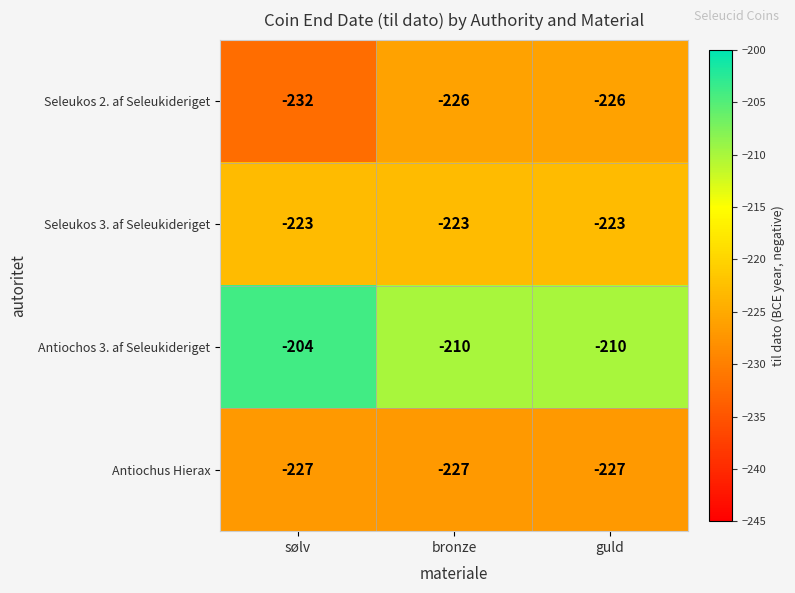

Is the value of Antiochos 3. af Seleukideriget at guld greater than the value of Antiochus Hierax at sølv?

Yes